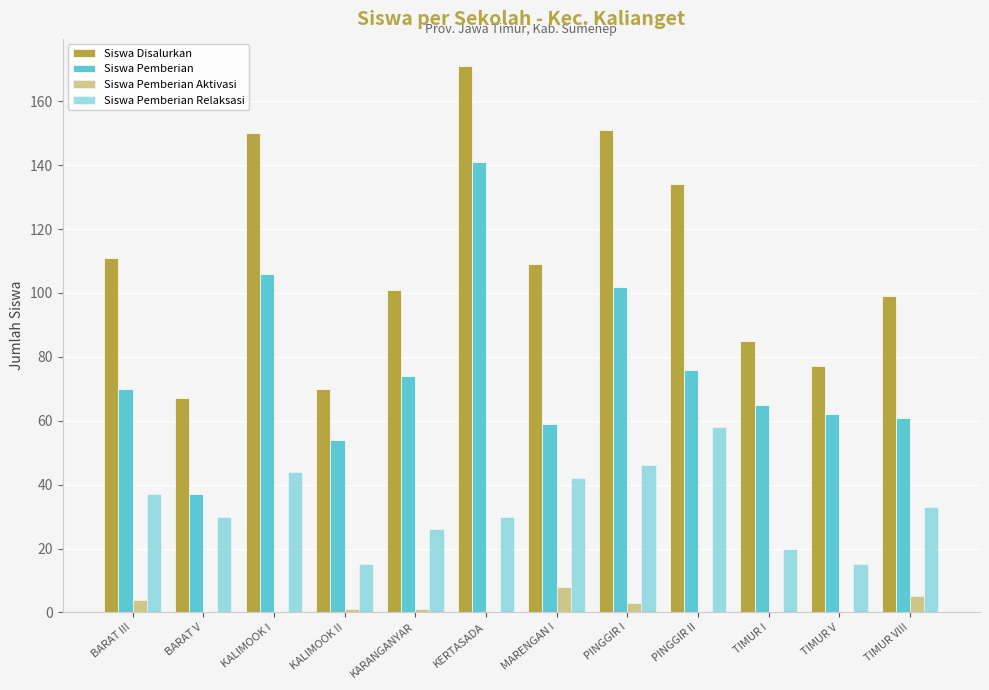

Is the value of Siswa Pemberian Relaksasi at KARANGANYAR greater than the value of Siswa Pemberian Aktivasi at TIMUR V?

Yes